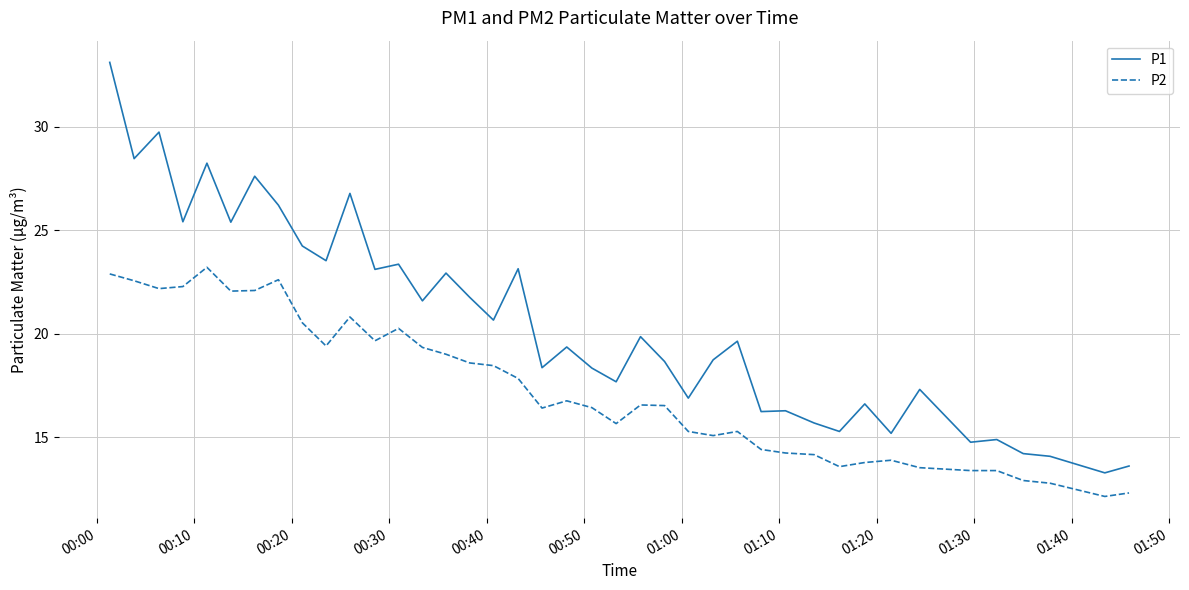

Which series has the widest spread of values?

P1